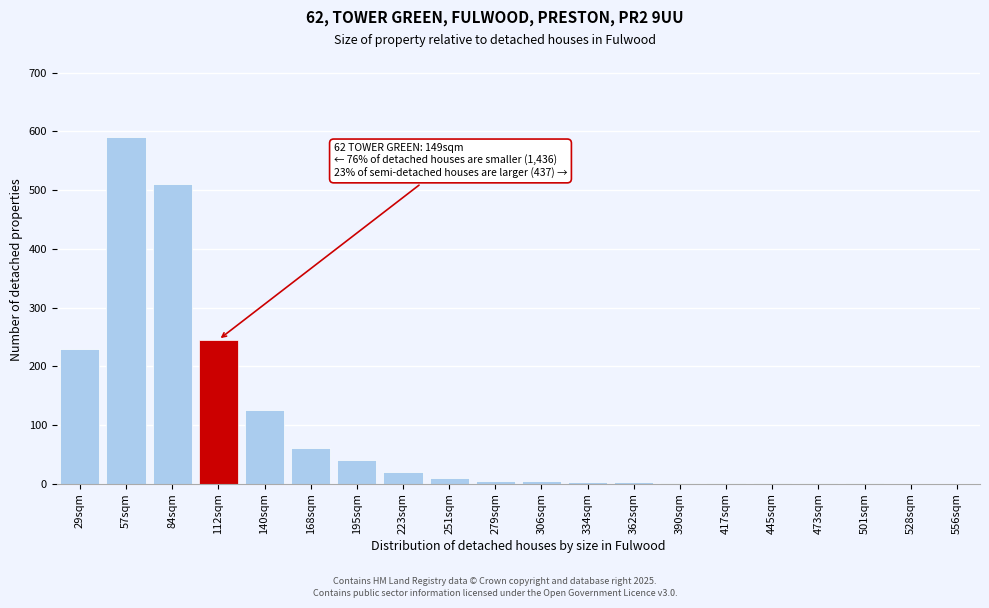

At which label is the value closest to 295?

112sqm